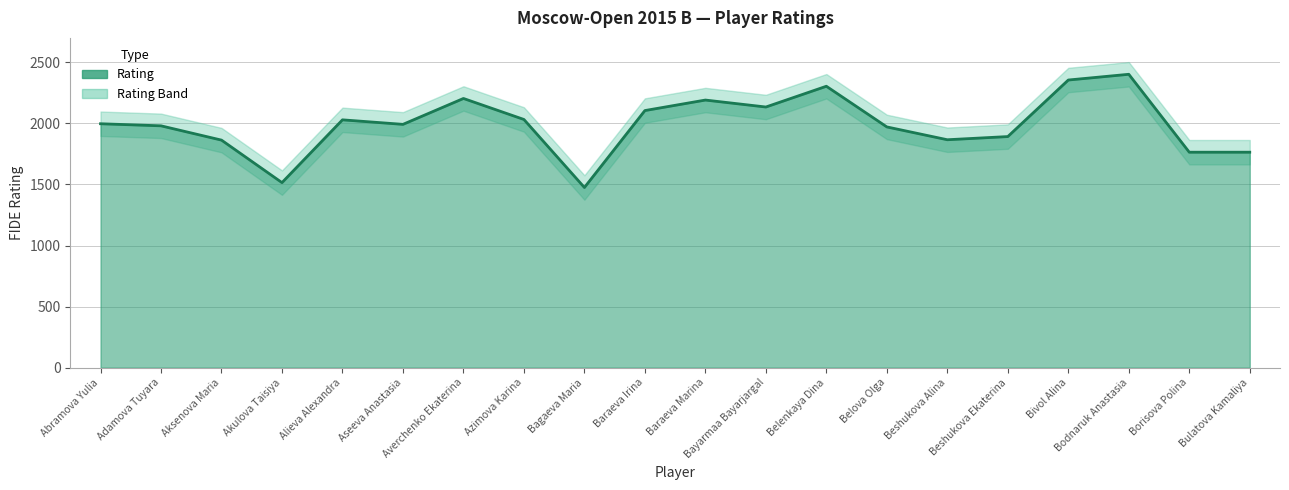

What is the label of the 14th point from the right?

Averchenko Ekaterina